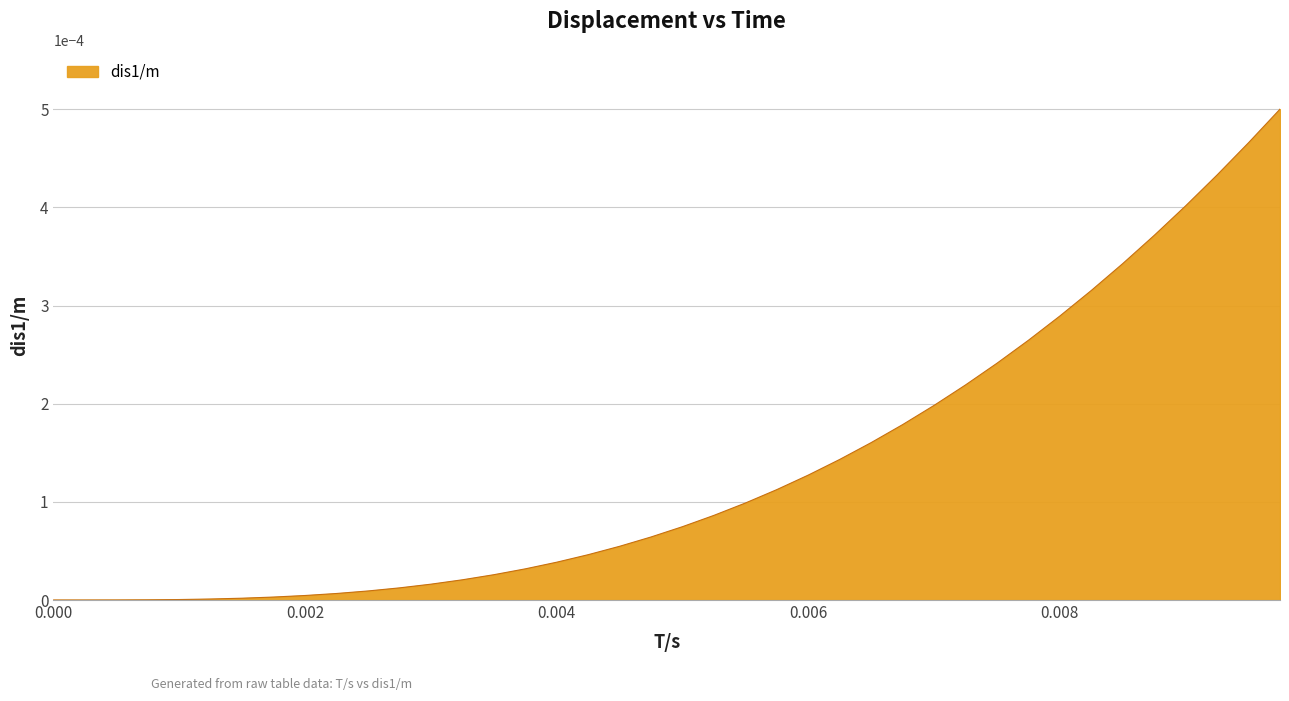

What is the label of the 24th point from the right?

0.004